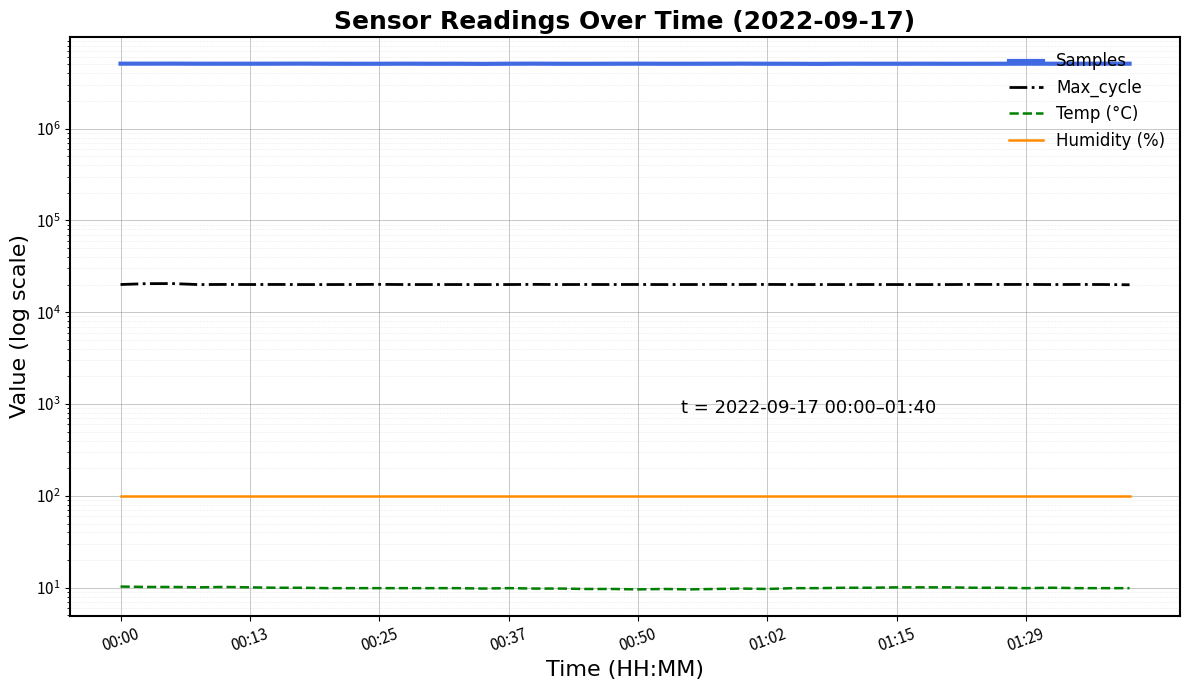

What is the spread (max minus min) of values at 01:02?

5089769.3